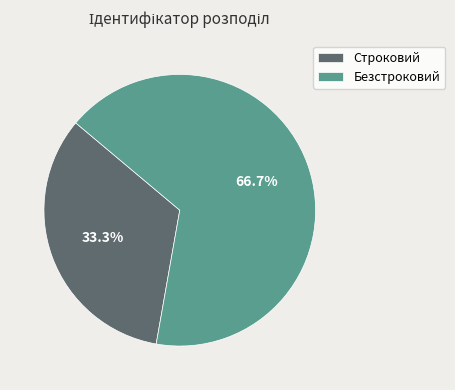

Is it true that Безстроковий is 67% of the pie?

True